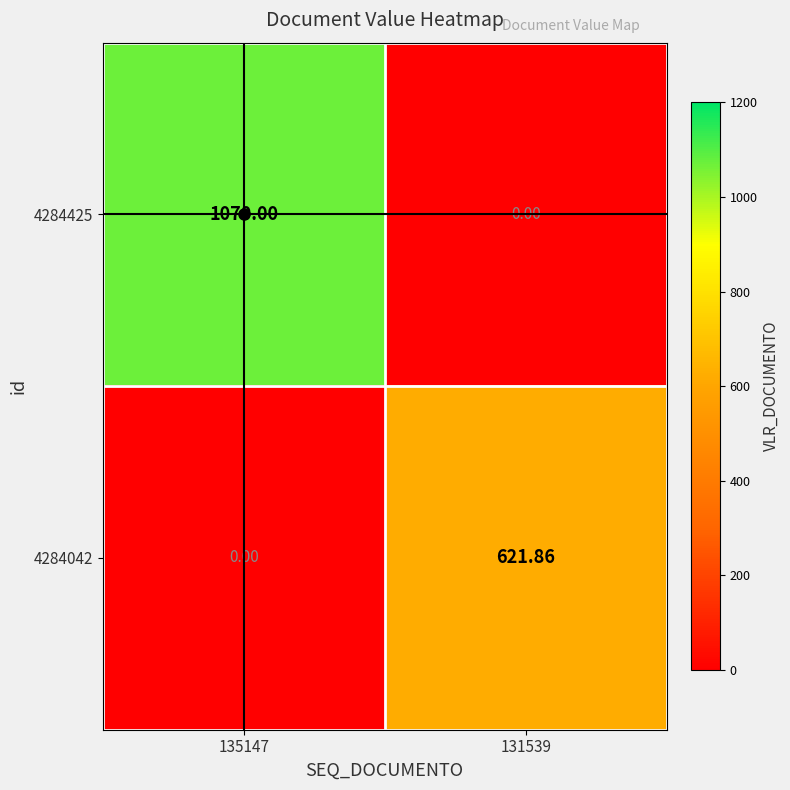

Is the value of 4284425 at 135147 greater than the value of 4284042 at 135147?

Yes